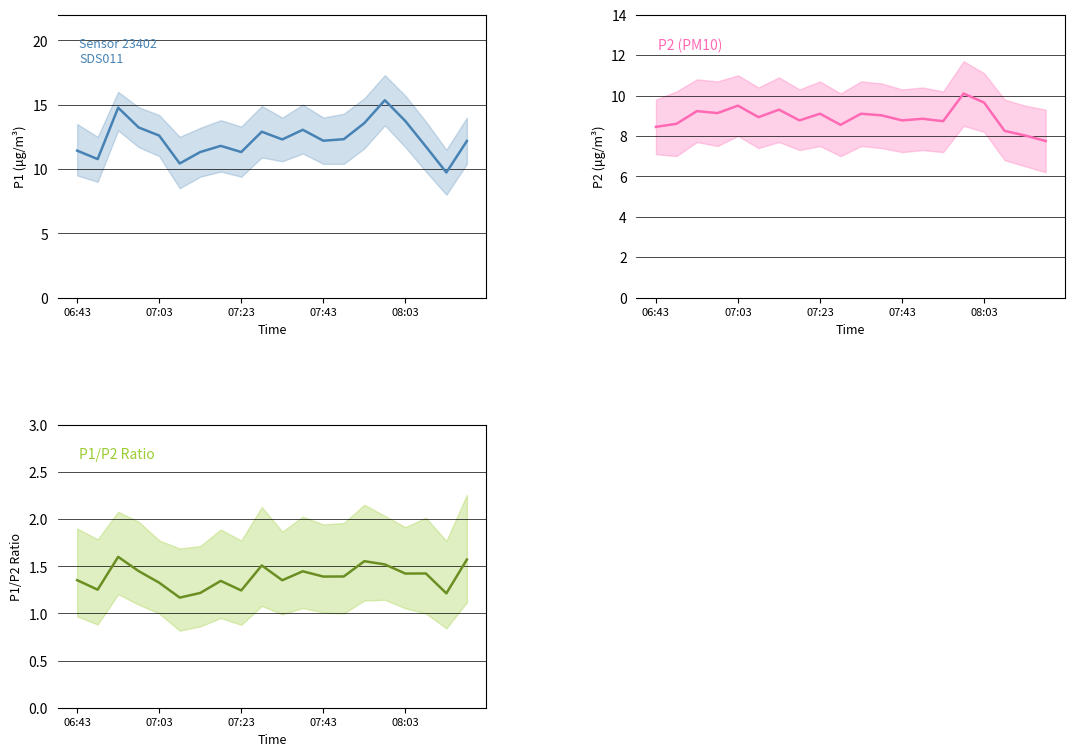

How many distinct data groups are displayed?

3